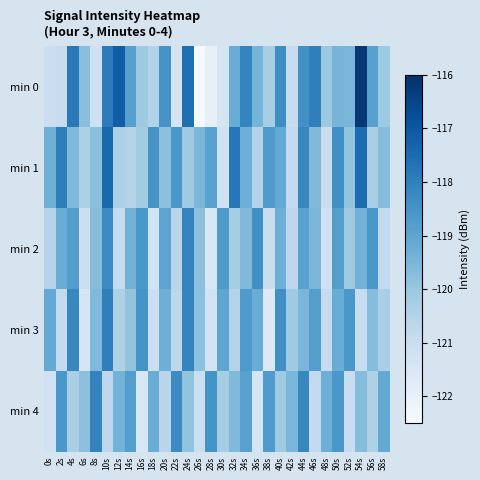

Reading left to right, what are all the values shown in this chart?

min 0: 0s=-121.0	2s=-121.0	4s=-117.8	6s=-119.8	8s=-121.2	10s=-117.9	12s=-117.2	14s=-118.9	16s=-120.1	18s=-120.4	20s=-118.5	22s=-121.3	24s=-117.6	26s=-122.4	28s=-122.0	30s=-121.4	32s=-119.2	34s=-118.1	36s=-119.4	38s=-120.3	40s=-118.4	42s=-120.9	44s=-118.4	46s=-118.0	48s=-120.1	50s=-119.4	52s=-119.5	54s=-116.2	56s=-118.9	58s=-120.1
min 1: 0s=-119.3	2s=-118.0	4s=-119.6	6s=-120.4	8s=-119.8	10s=-117.4	12s=-120.4	14s=-120.5	16s=-120.2	18s=-118.5	20s=-119.8	22s=-118.6	24s=-120.1	26s=-119.5	28s=-118.9	30s=-121.2	32s=-117.8	34s=-119.3	36s=-120.5	38s=-118.7	40s=-119.1	42s=-120.8	44s=-118.2	46s=-119.6	48s=-121.0	50s=-118.4	52s=-119.9	54s=-117.5	56s=-120.3	58s=-119.7
min 2: 0s=-120.5	2s=-119.2	4s=-118.8	6s=-121.1	8s=-119.7	10s=-118.3	12s=-120.9	14s=-119.4	16s=-118.6	18s=-121.3	20s=-119.0	22s=-120.6	24s=-118.1	26s=-119.8	28s=-121.5	30s=-118.7	32s=-120.2	34s=-119.6	36s=-118.4	38s=-121.0	40s=-119.3	42s=-120.7	44s=-118.9	46s=-119.5	48s=-121.2	50s=-118.8	52s=-120.1	54s=-119.4	56s=-118.6	58s=-120.8
min 3: 0s=-119.1	2s=-120.8	4s=-118.2	6s=-121.4	8s=-119.6	10s=-118.0	12s=-120.4	14s=-119.9	16s=-118.5	18s=-121.1	20s=-119.3	22s=-120.7	24s=-118.1	26s=-119.8	28s=-121.3	30s=-119.0	32s=-120.5	34s=-118.7	36s=-119.2	38s=-121.6	40s=-118.4	42s=-120.1	44s=-119.5	46s=-118.8	48s=-120.9	50s=-119.2	52s=-118.6	54s=-121.0	56s=-119.7	58s=-120.3
min 4: 0s=-121.2	2s=-118.6	4s=-120.3	6s=-119.8	8s=-118.1	10s=-120.7	12s=-119.4	14s=-118.8	16s=-121.5	18s=-119.2	20s=-120.6	22s=-118.3	24s=-119.9	26s=-121.1	28s=-118.5	30s=-120.2	32s=-119.6	34s=-118.9	36s=-121.4	38s=-118.7	40s=-120.1	42s=-119.5	44s=-118.2	46s=-120.8	48s=-119.3	50s=-118.6	52s=-121.0	54s=-119.7	56s=-120.4	58s=-119.1